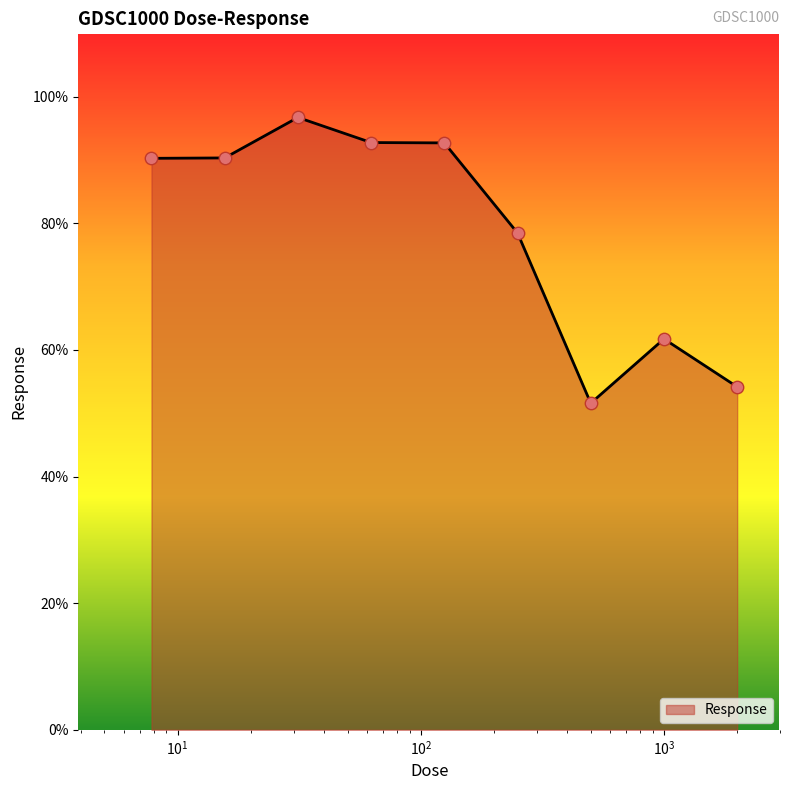

What is the greatest value displayed?

96.7